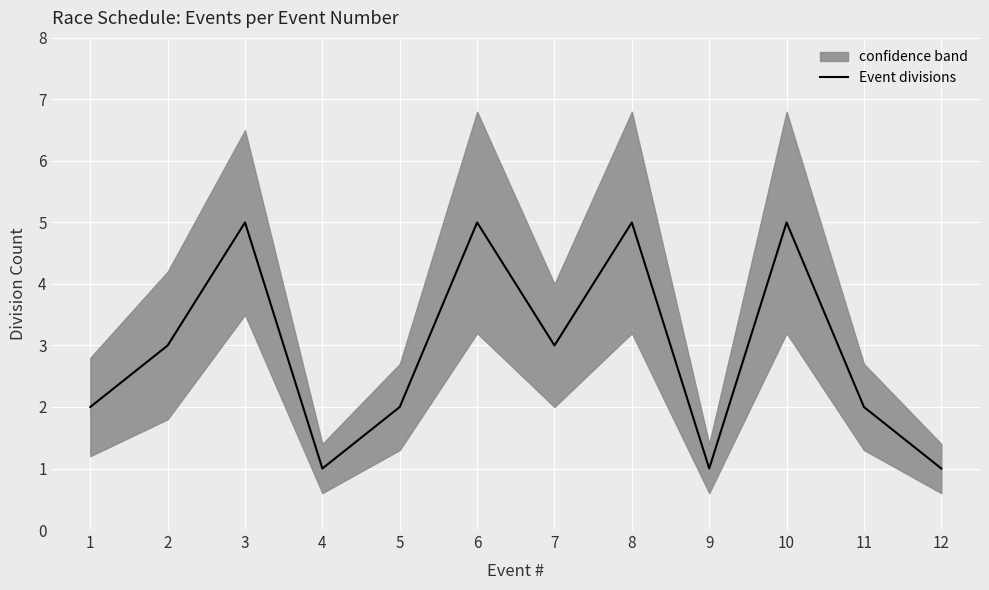

What is the smallest value displayed?

1